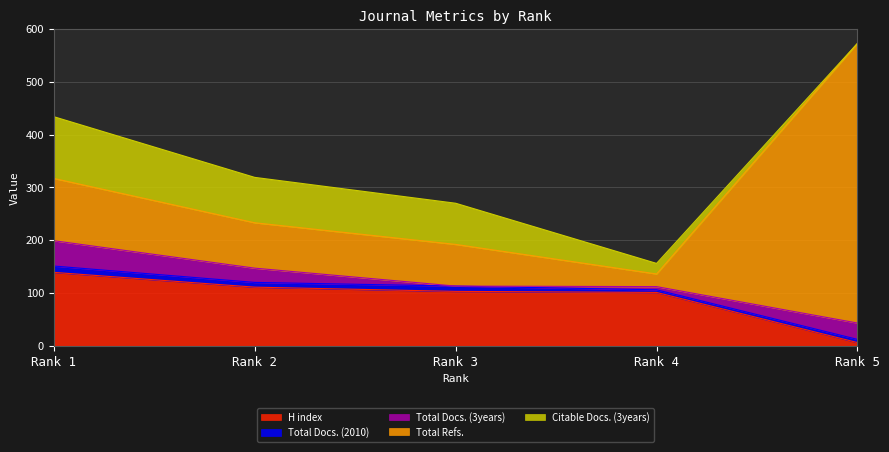

Where does the Citable Docs. (3years) series first go above 78?

Rank 1